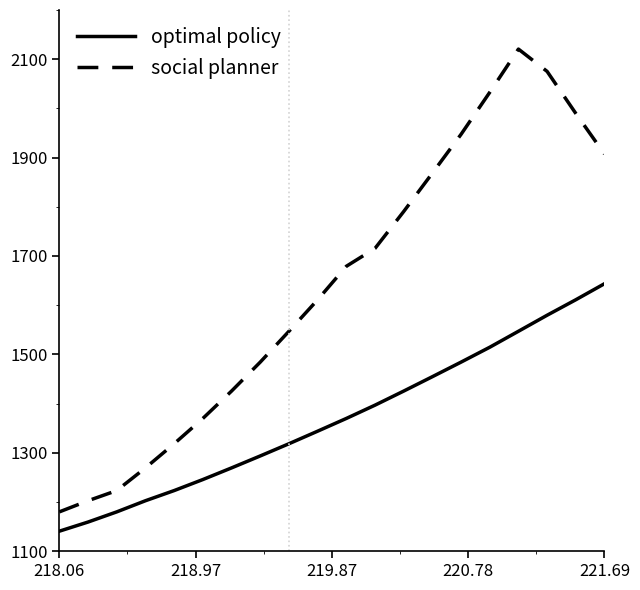

Reading right to left, what are all the values shown in this chart?

optimal policy: 1643.6	1611.0	1579.6	1547.0	1514.6	1484.3	1454.7	1425.5	1396.8	1369.8	1343.9	1318.4	1293.6	1269.3	1245.6	1223.2	1202.6	1179.9	1159.2	1140.6
social planner: 1907.4	1989.8	2075.2	2120.5	2032.7	1947.3	1868.5	1790.4	1715.5	1679.1	1611.0	1547.0	1484.3	1425.5	1369.8	1318.4	1269.3	1223.2	1202.6	1179.9